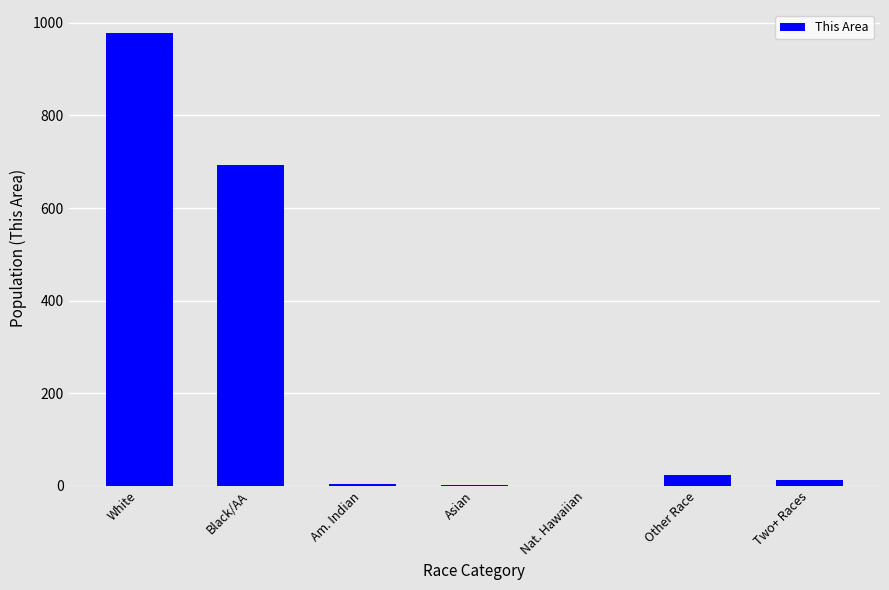

How many data points does each series have?

7